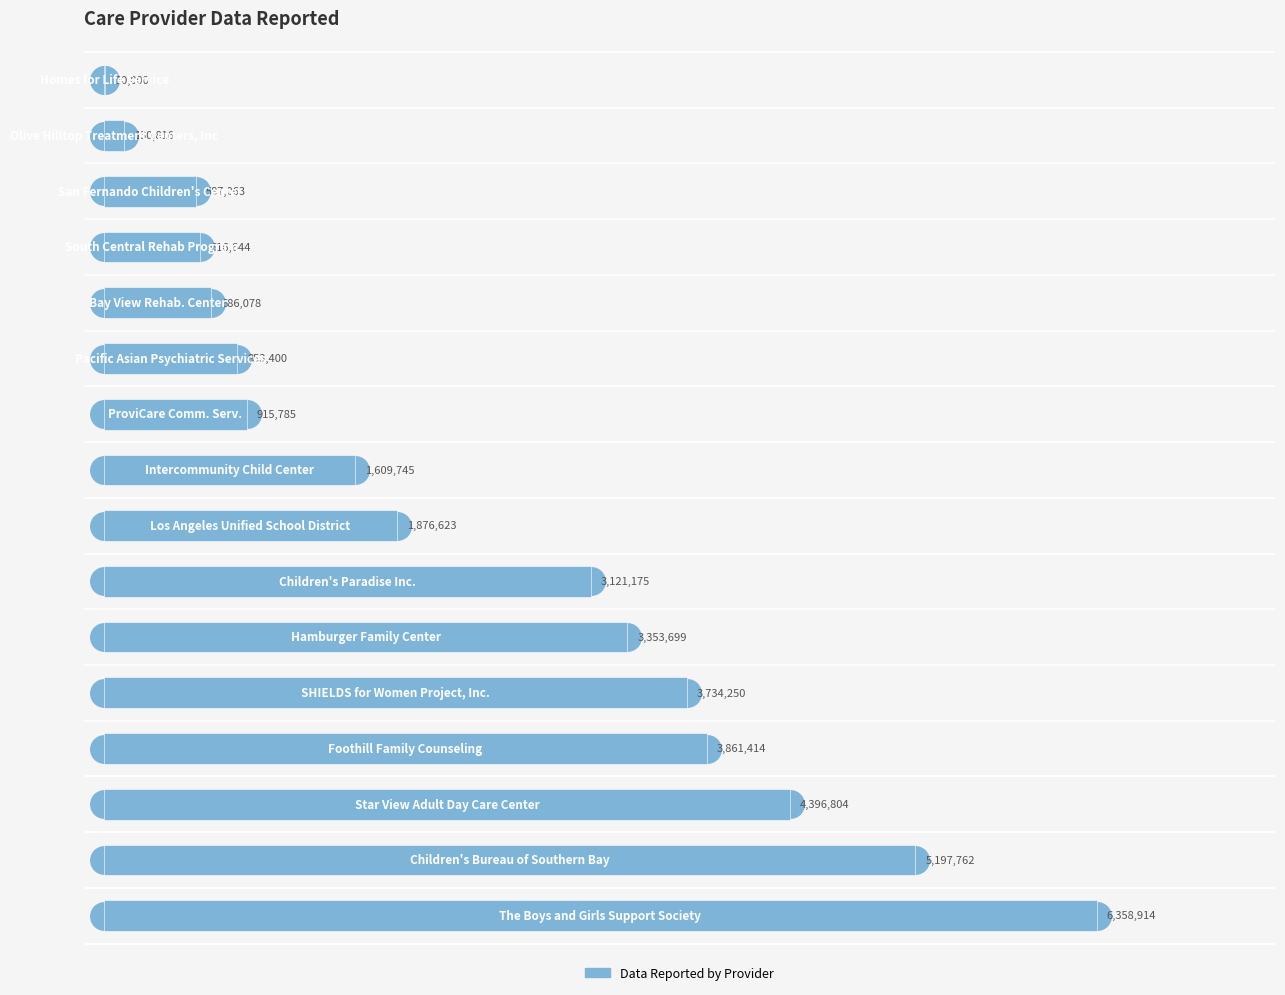

What is the difference between the second highest and minimum values?

5187762